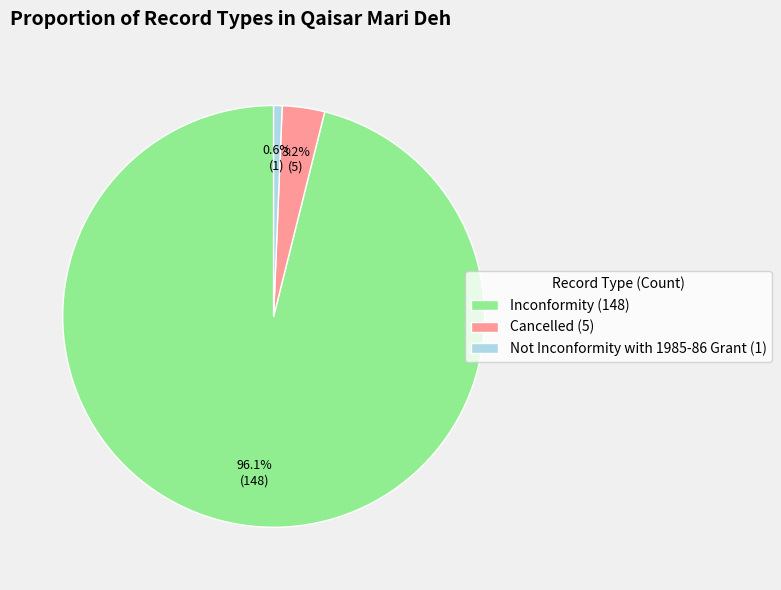

Rank the categories by value from highest to lowest.

Inconformity, Cancelled, Not Inconformity with 1985-86 Grant